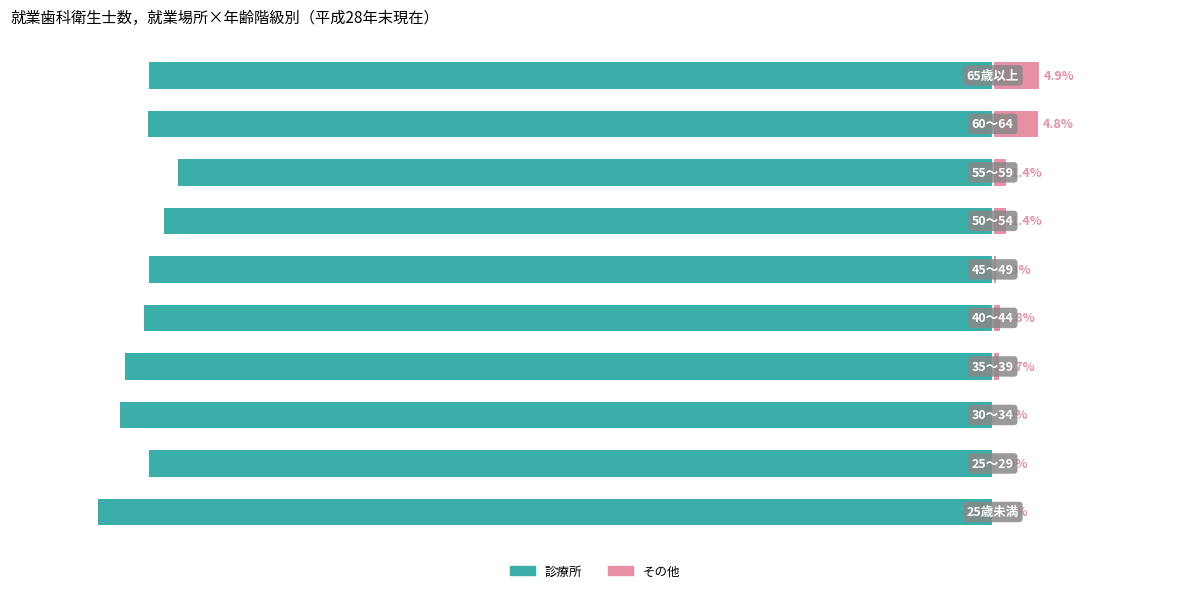

How many positive values does the その他 series have?

7